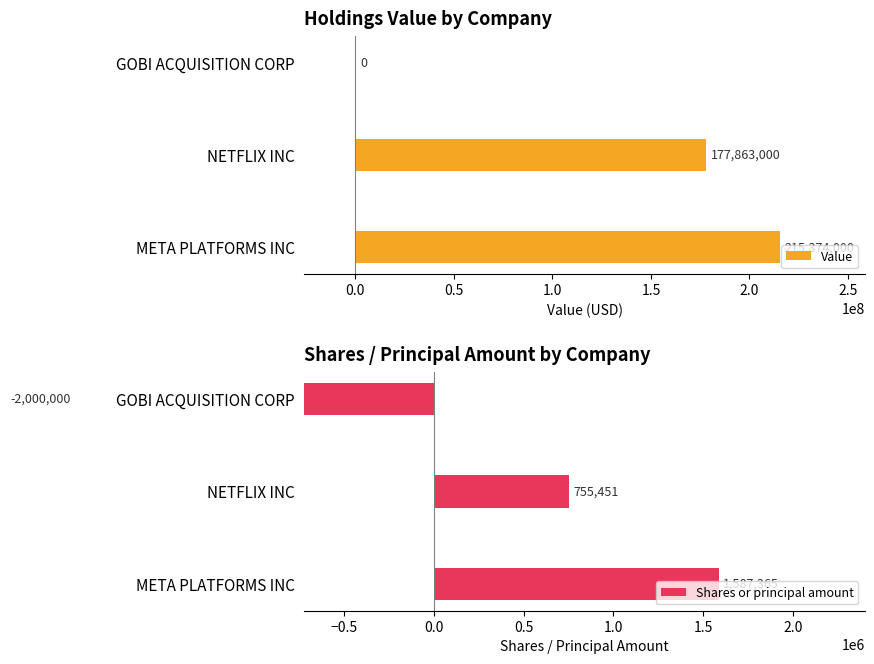

Reading right to left, list all the values displayed in this chart.

Value: 0	177863000	215374000
Shares or principal amount: -2000000	755451	1587365